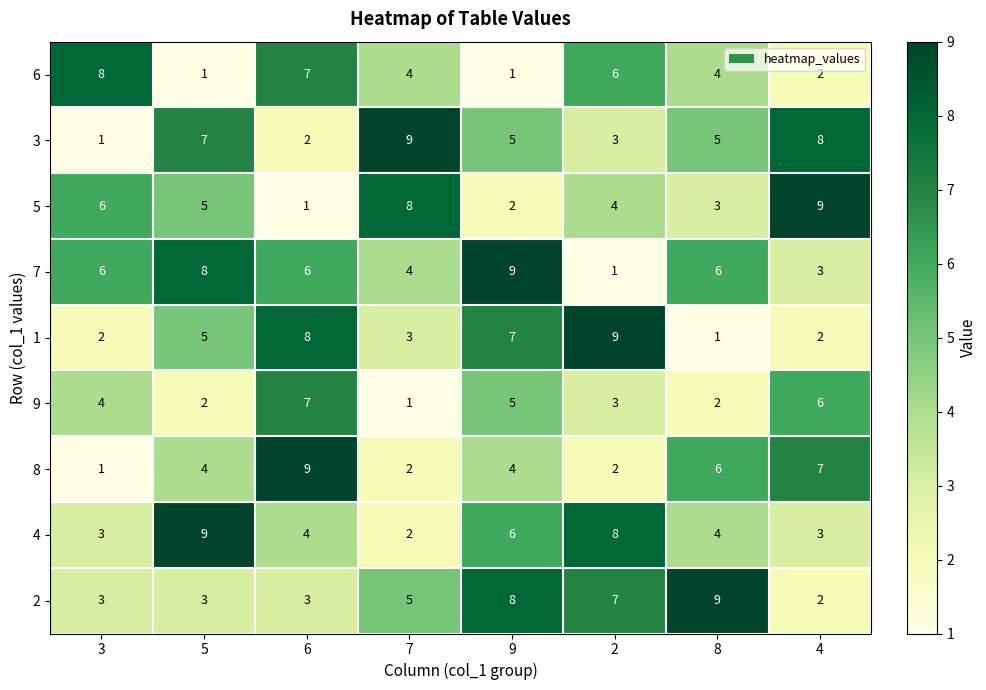

What value does the 2 series have at 2?

7